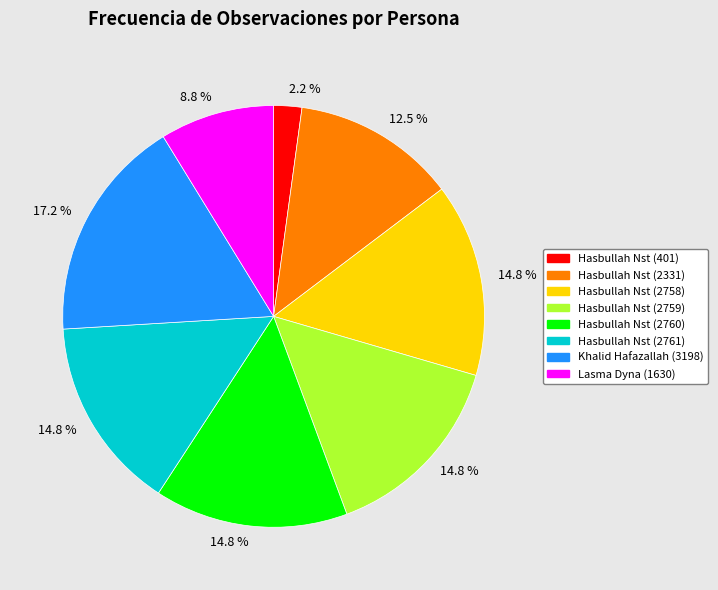

What is the smallest slice in the pie chart?

Hasbullah Nst (401)